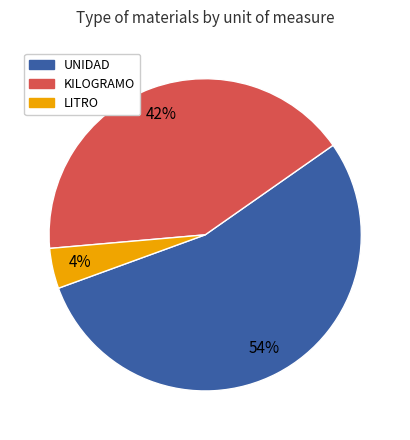

To the nearest percent, what is the average slice percentage?

33%